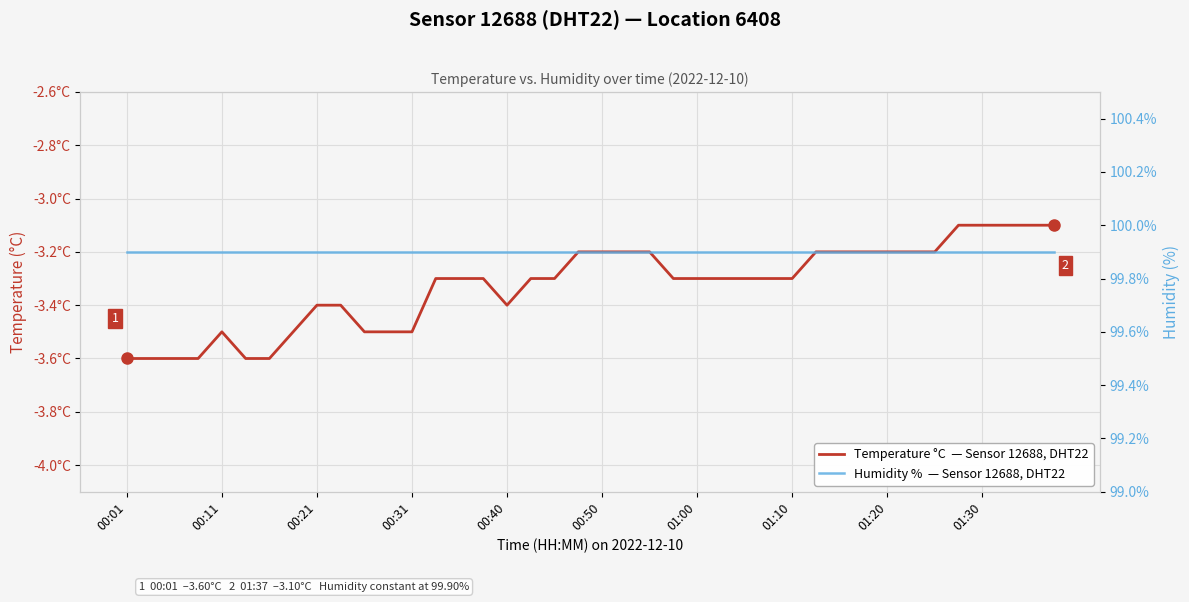

Reading right to left, transcribe all the data shown in this chart.

Temperature °C  — Sensor 12688, DHT22: -3.1	-3.1	-3.1	-3.1	-3.1	-3.2	-3.2	-3.2	-3.2	-3.2	-3.2	-3.3	-3.3	-3.3	-3.3	-3.3	-3.3	-3.2	-3.2	-3.2	-3.2	-3.3	-3.3	-3.4	-3.3	-3.3	-3.3	-3.5	-3.5	-3.5	-3.4	-3.4	-3.5	-3.6	-3.6	-3.5	-3.6	-3.6	-3.6	-3.6
Humidity %  — Sensor 12688, DHT22: 99.9	99.9	99.9	99.9	99.9	99.9	99.9	99.9	99.9	99.9	99.9	99.9	99.9	99.9	99.9	99.9	99.9	99.9	99.9	99.9	99.9	99.9	99.9	99.9	99.9	99.9	99.9	99.9	99.9	99.9	99.9	99.9	99.9	99.9	99.9	99.9	99.9	99.9	99.9	99.9